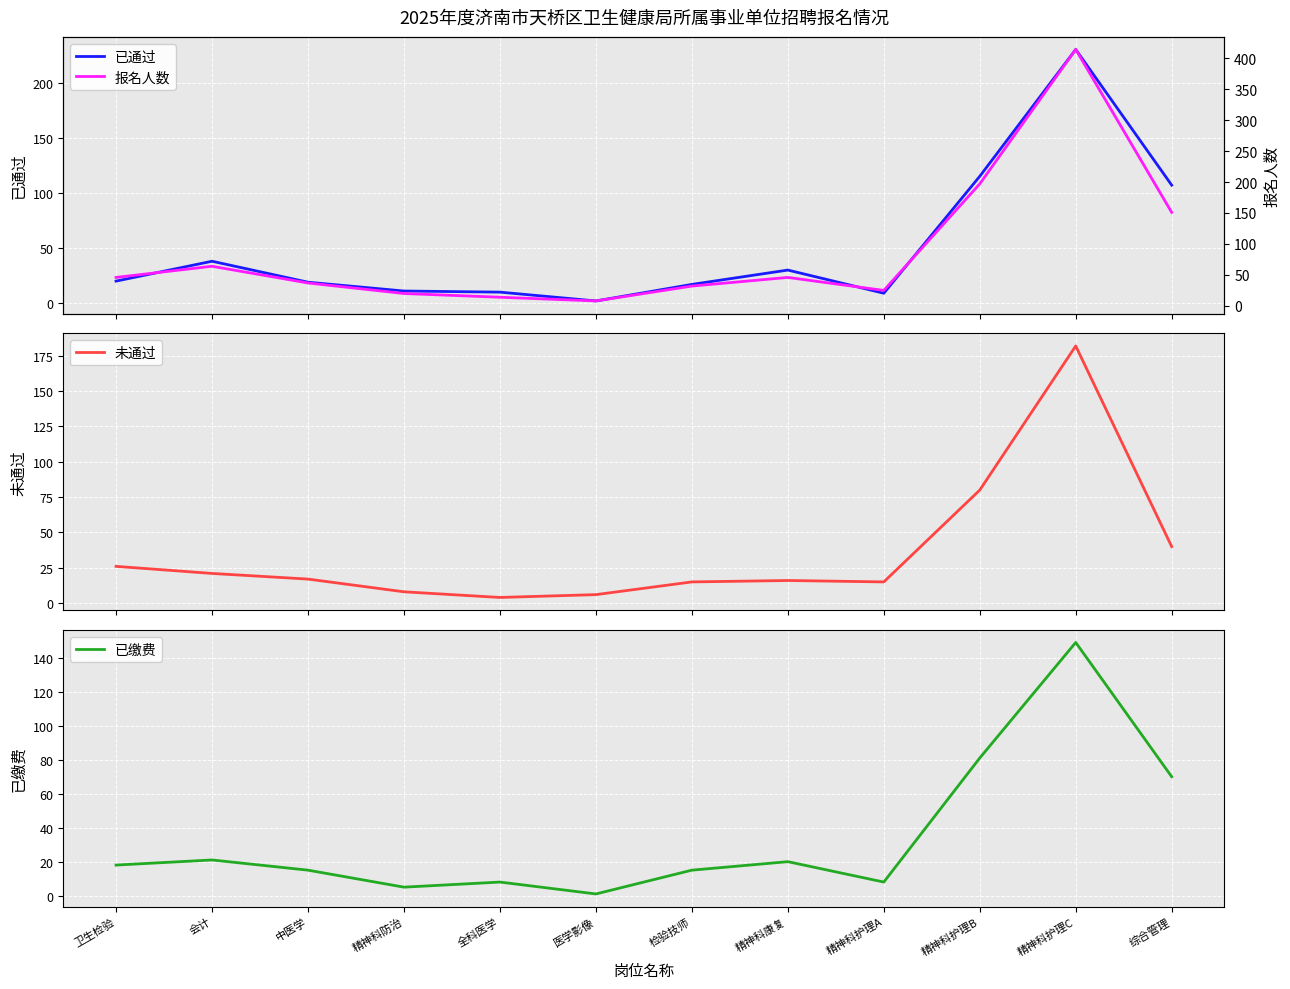

What is the sum of the 未通过 values at 检验技师 and 精神科护理B?

95